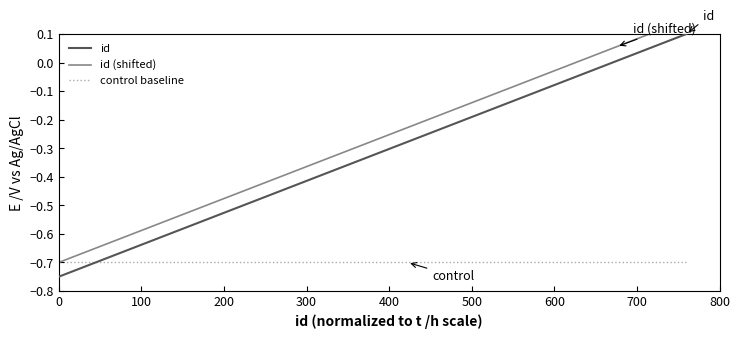

After their last crossing, which series has the higher values: control baseline or id?

id